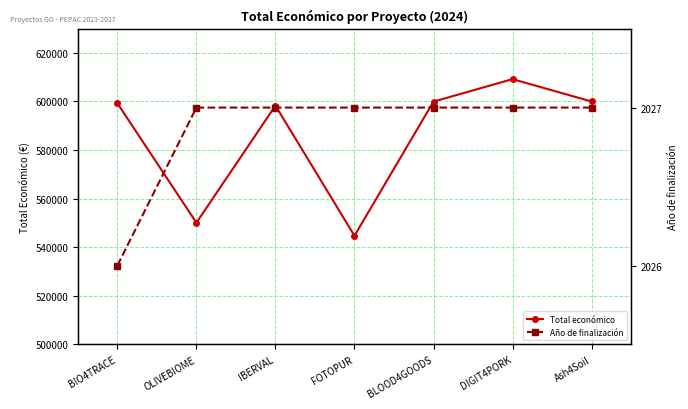

Where is Año de finalización nearest to the value 2026?

BIO4TRACE